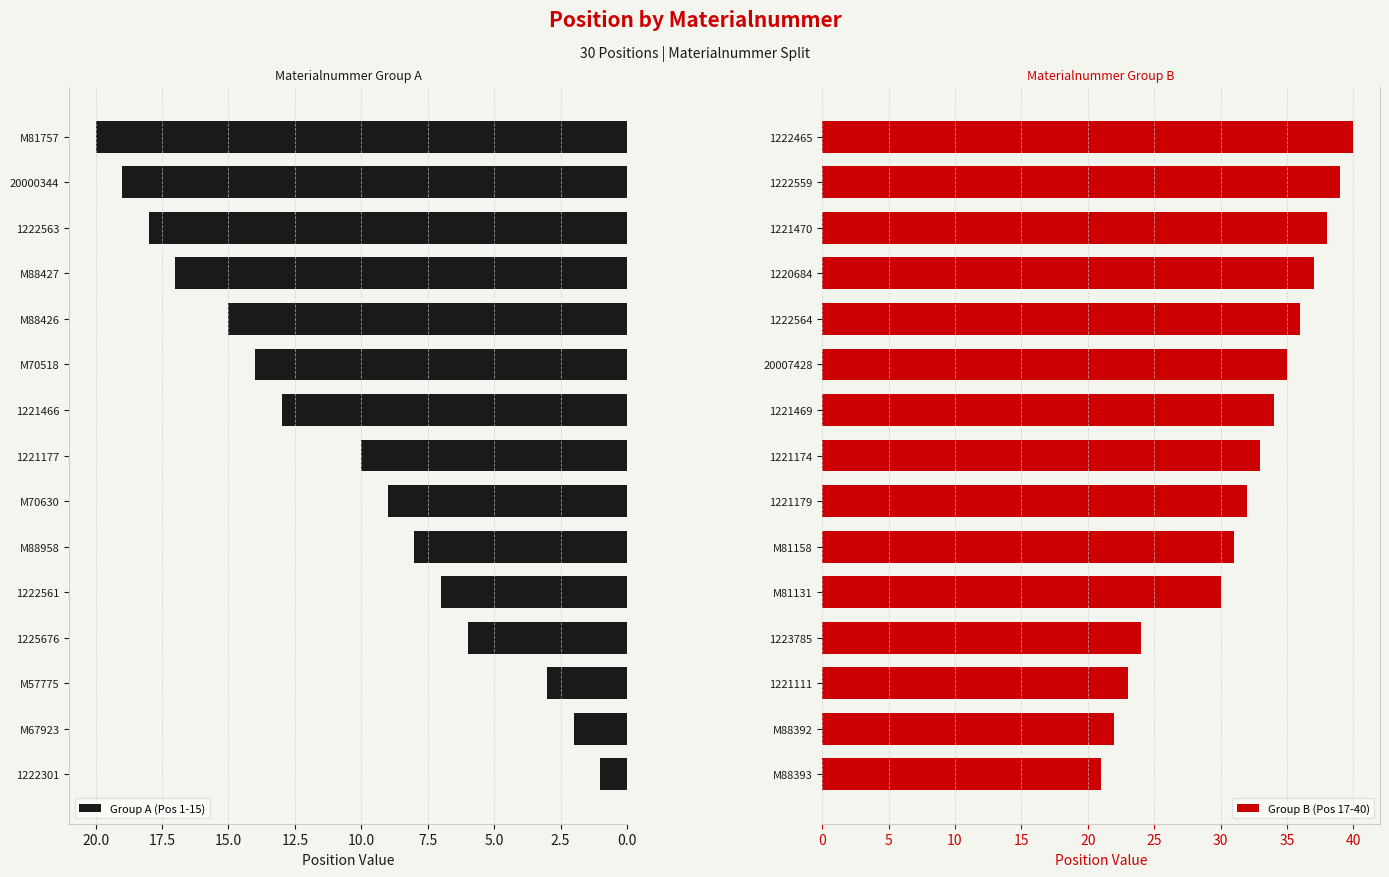

Is it true that Group A (Pos 1-15) equals 9 at M70630?

True